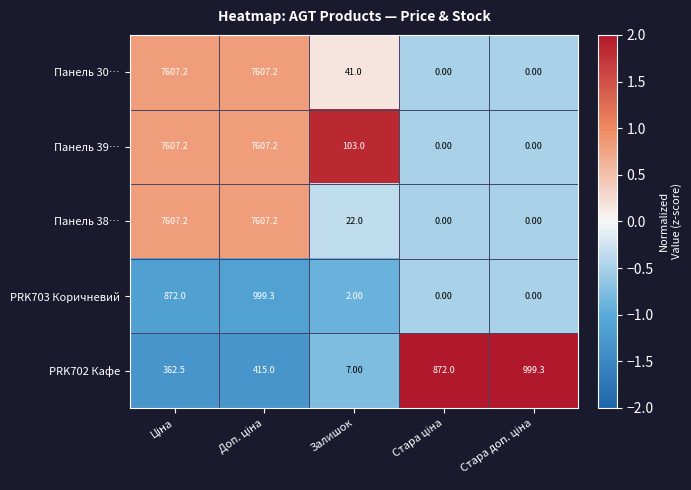

How many categories are shown in the chart?

5